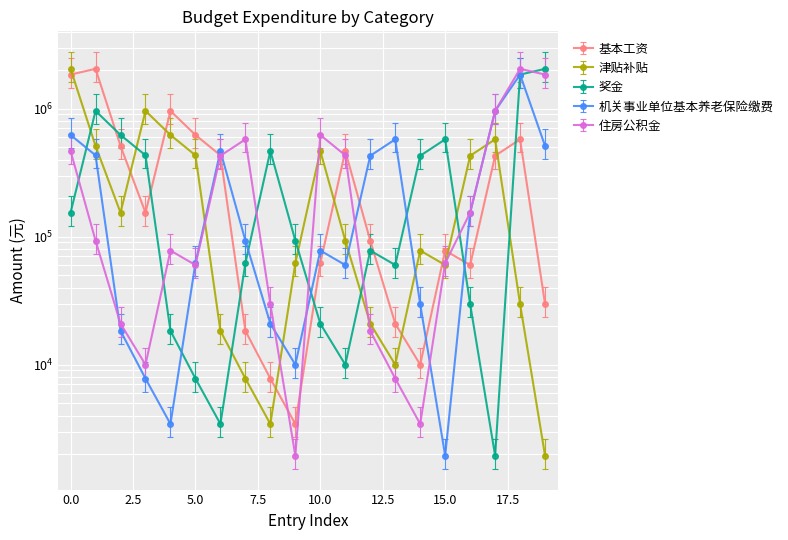

True or false: 奖金 has a value of 161584.4 at 0.

False